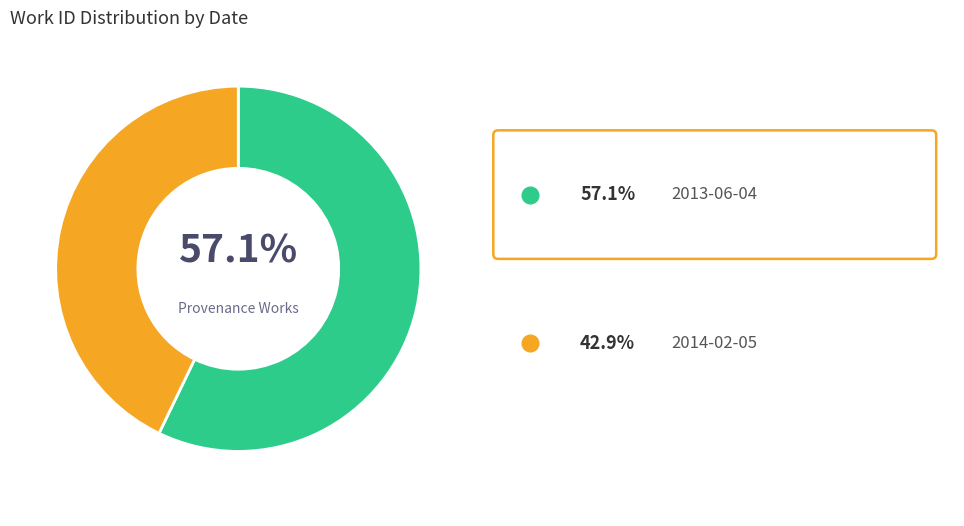

Is there any slice that represents more than half of the pie?

Yes